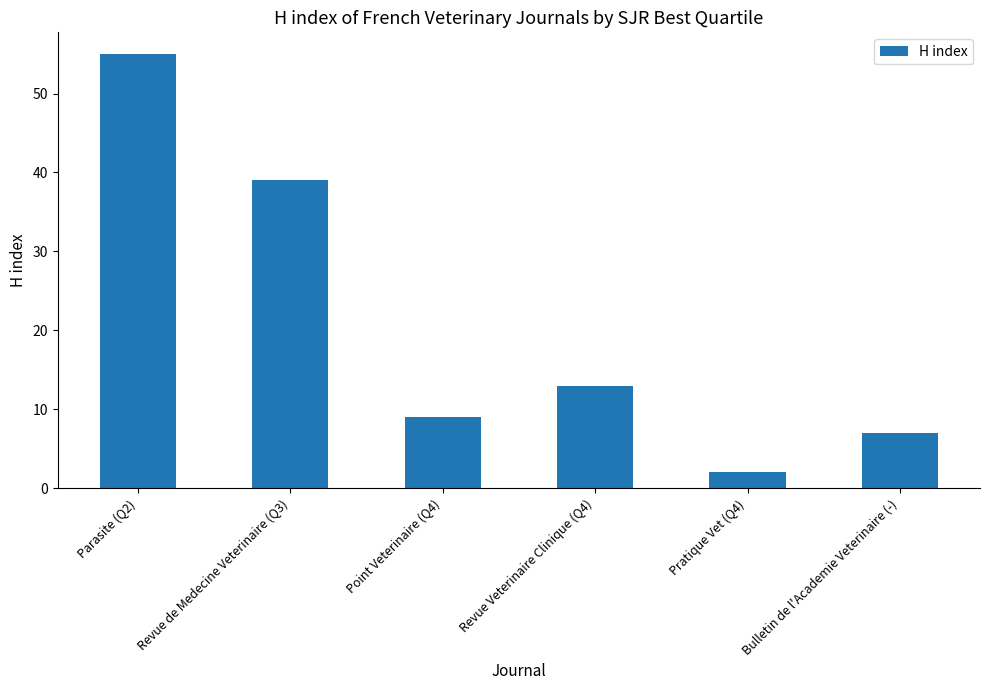

Which label corresponds to the largest value in the chart?

Parasite (Q2)